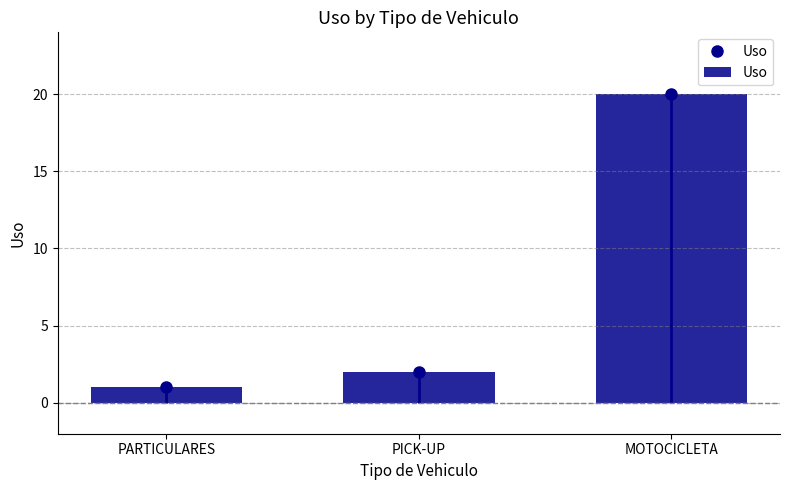

Reading left to right, extract all data points from this chart.

1	2	20